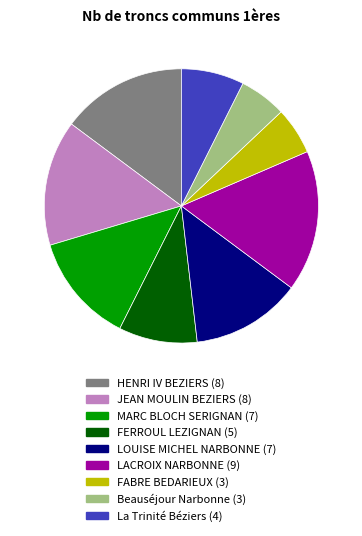

What is the largest slice in the pie chart?

LACROIX NARBONNE